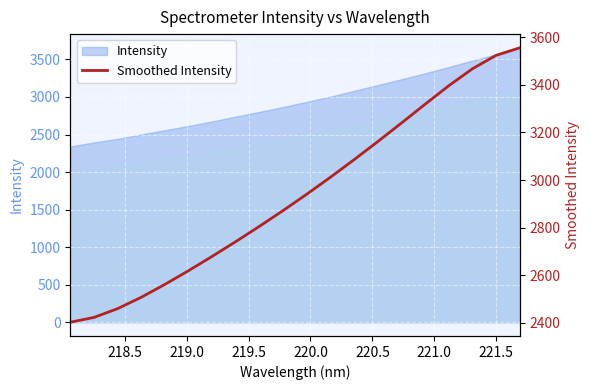

What is the average value?

2938.9